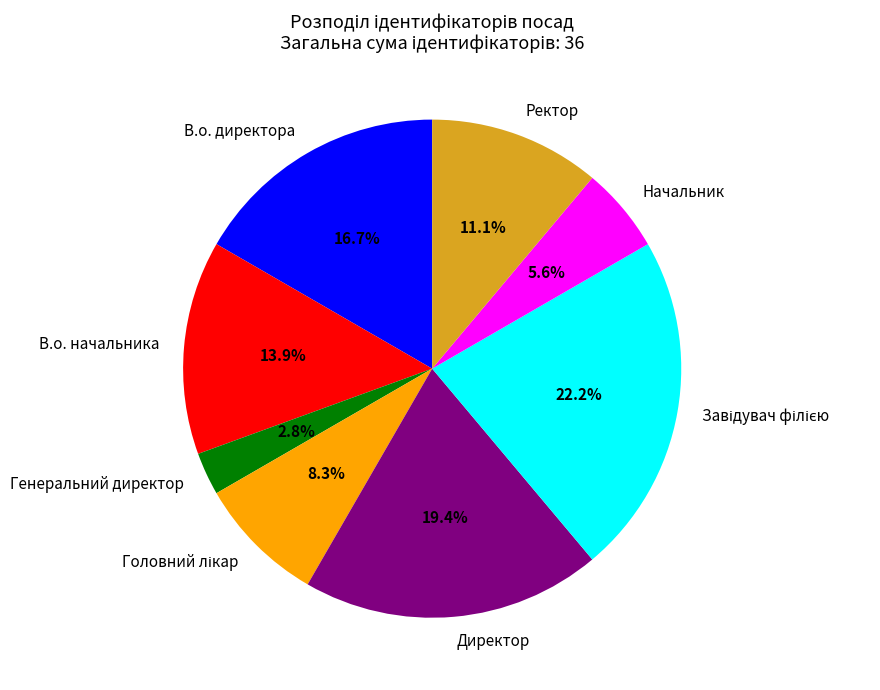

Is it true that Ректор is 23% of the pie?

False